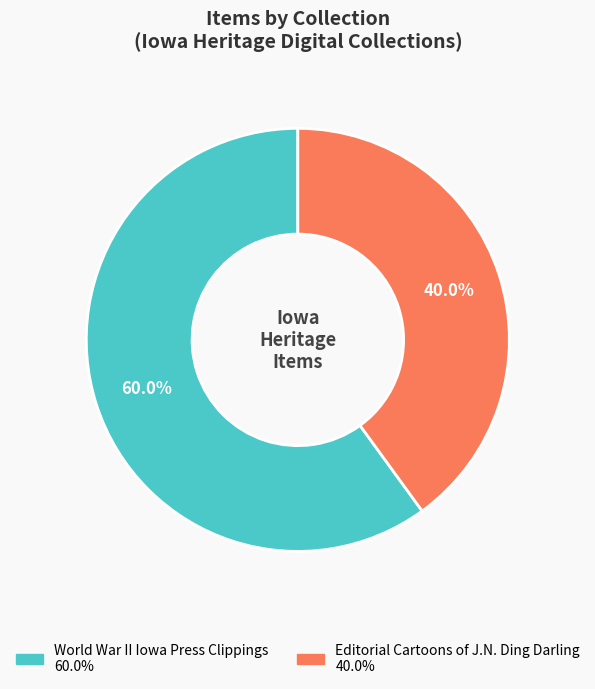

How many segments does this pie chart have?

2